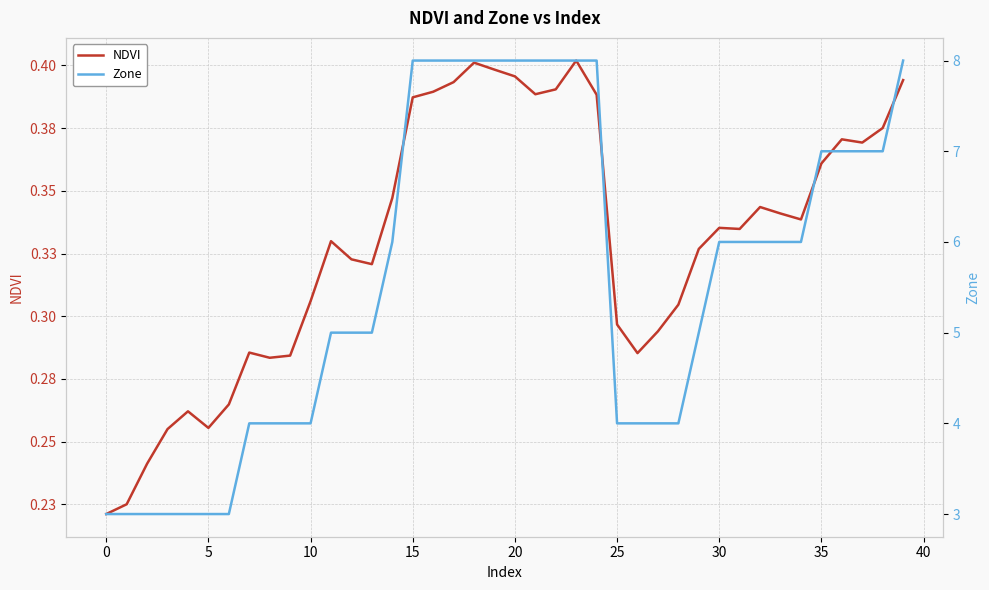

Is the value of NDVI at 38 greater than the value of Zone at 30?

No